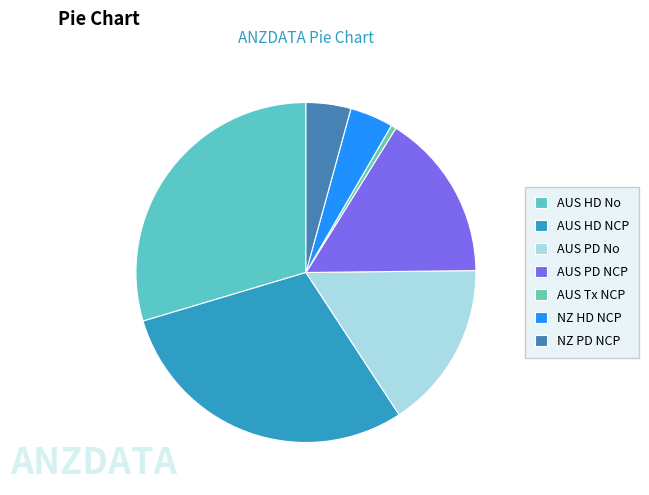

Does any single category account for the majority?

No